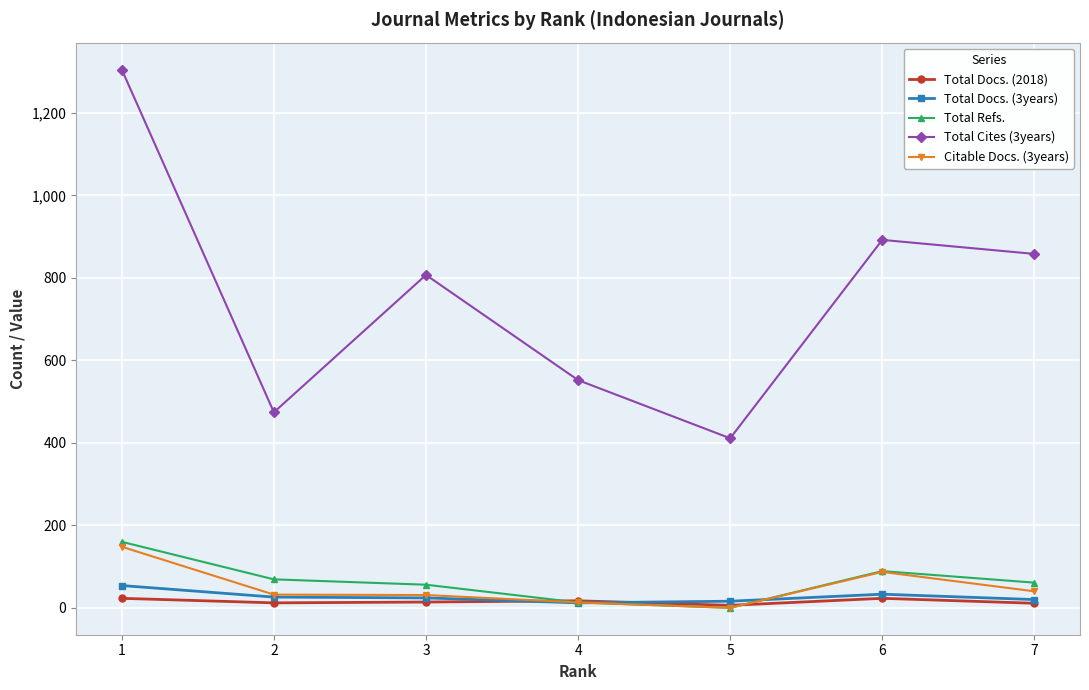

True or false: Citable Docs. (3years) has a value of 87 at 6.

True